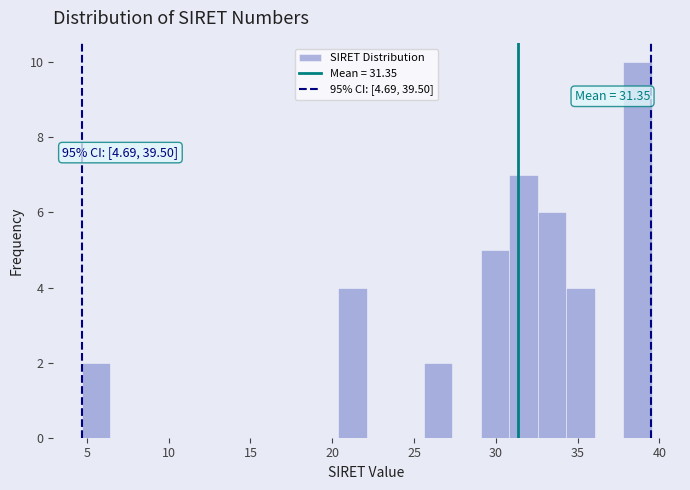

Around what value on the x-axis is the tallest bar? Give the approximate position of its centre, as read against the axis.

38.5